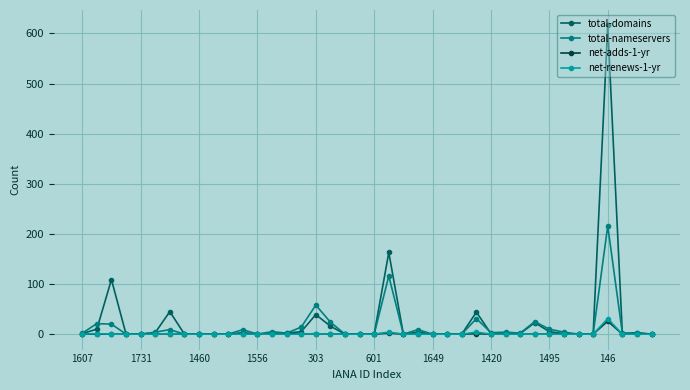

How many distinct data groups are displayed?

4